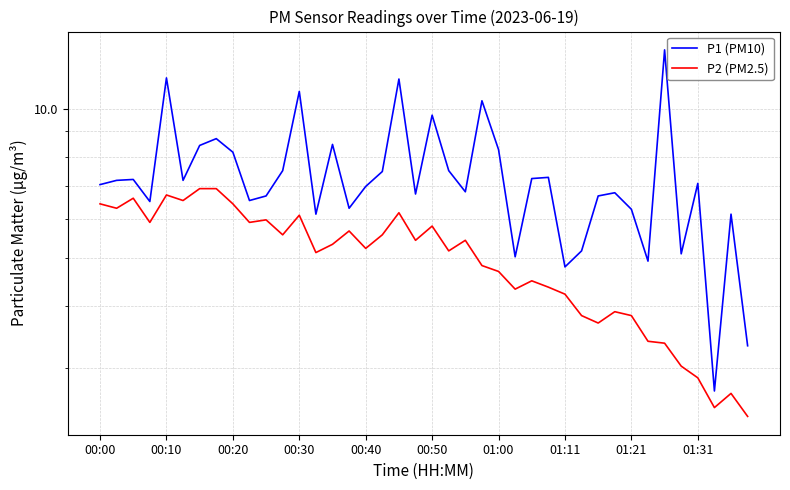

Rank the series at 37 from lowest to highest value.

P2 (PM2.5), P1 (PM10)